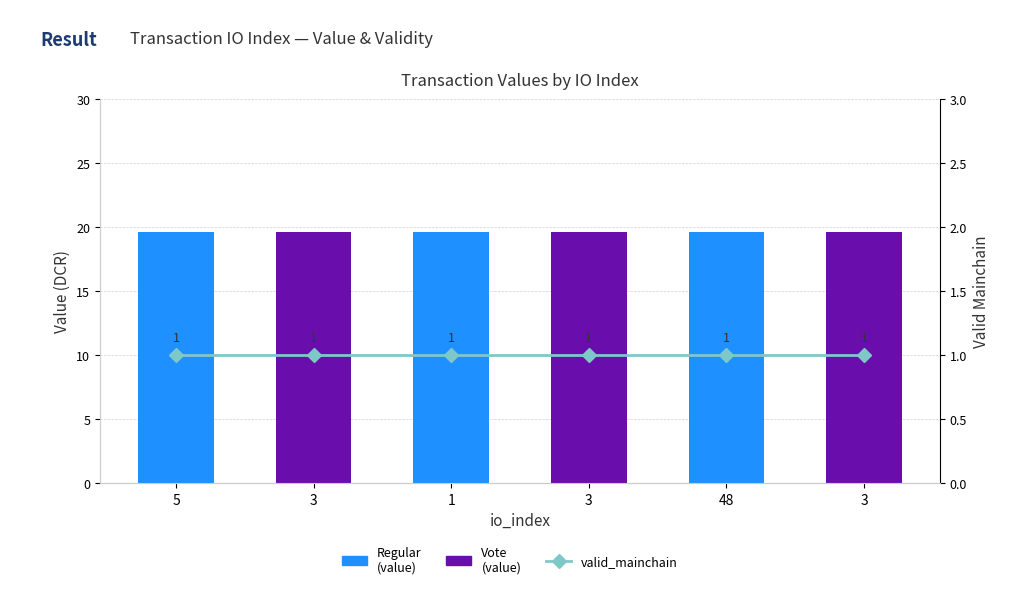

What is the value of the valid_mainchain bar at the 1st from the left?

1.0